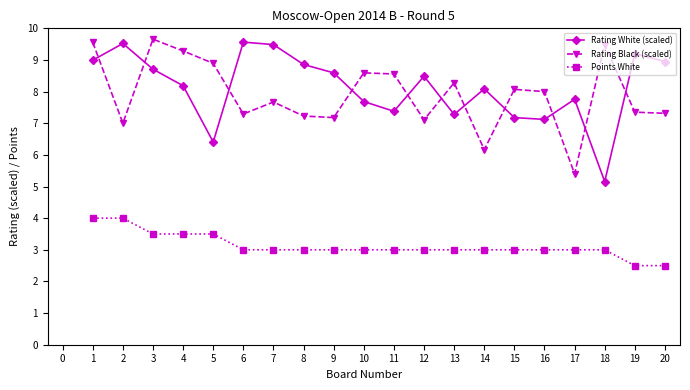

What is the spread (max minus min) of values at 8?

5.9